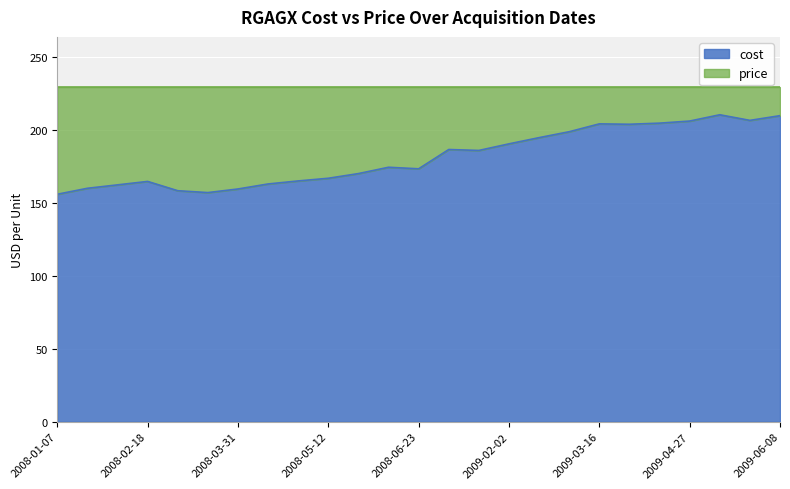

Reading right to left, extract all data points from this chart.

2009-06-08=209.9	2009-05-25=206.7	2009-05-11=210.5	2009-04-27=206.2	2009-04-13=204.8	2009-03-30=204.0	2009-03-16=204.2	2009-03-02=198.9	2009-02-16=194.8	2009-02-02=190.6	2009-01-19=186.0	2009-01-05=186.7	2008-06-23=173.4	2008-06-09=174.5	2008-05-26=170.2	2008-05-12=166.9	2008-04-28=165.1	2008-04-14=163.0	2008-03-31=159.6	2008-03-17=157.1	2008-03-03=158.4	2008-02-18=164.8	2008-02-04=162.4	2008-01-21=160.1	2008-01-07=156.0